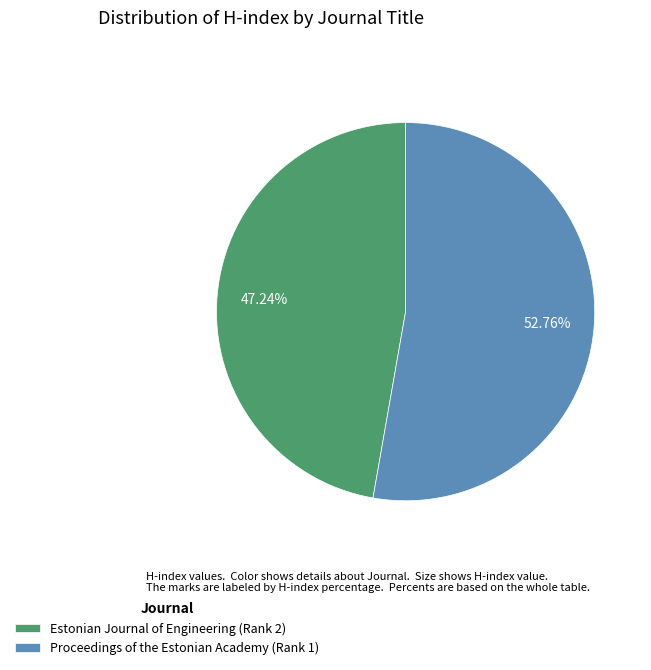

Is there any slice that represents more than half of the pie?

Yes